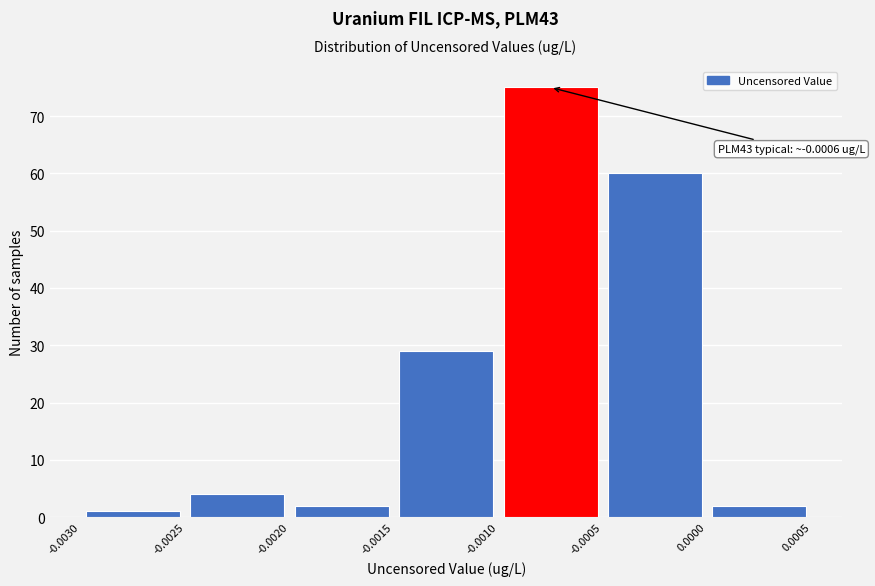

Over which range of the x-axis is the bar tallest?

-0.0010 to -0.0005